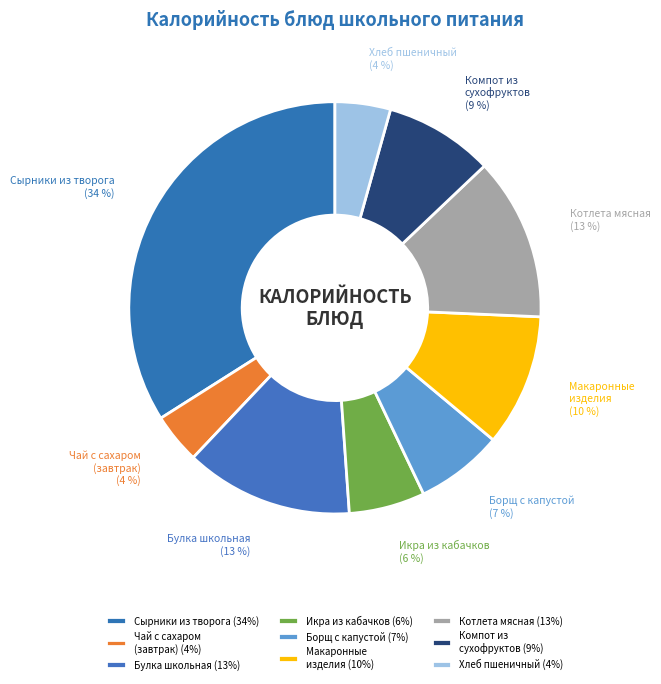

How many segments does this pie chart have?

9